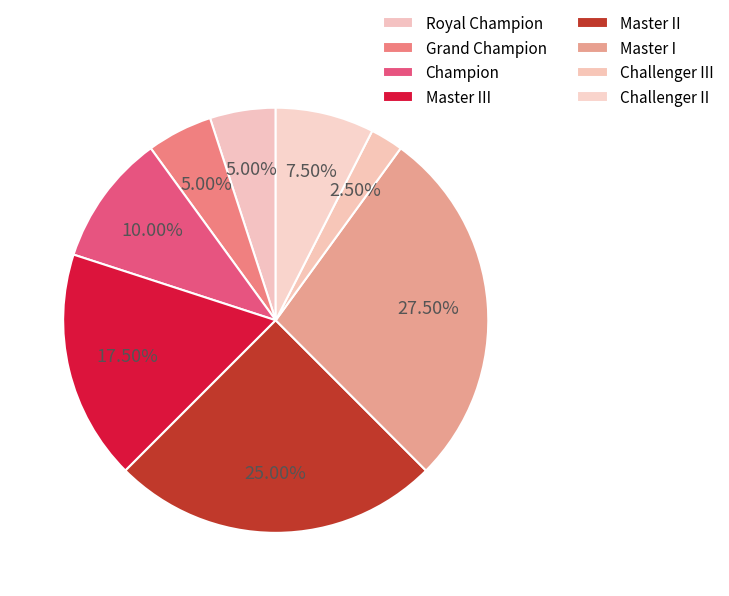

What percentage is the Grand Champion slice, to the nearest percent?

5%